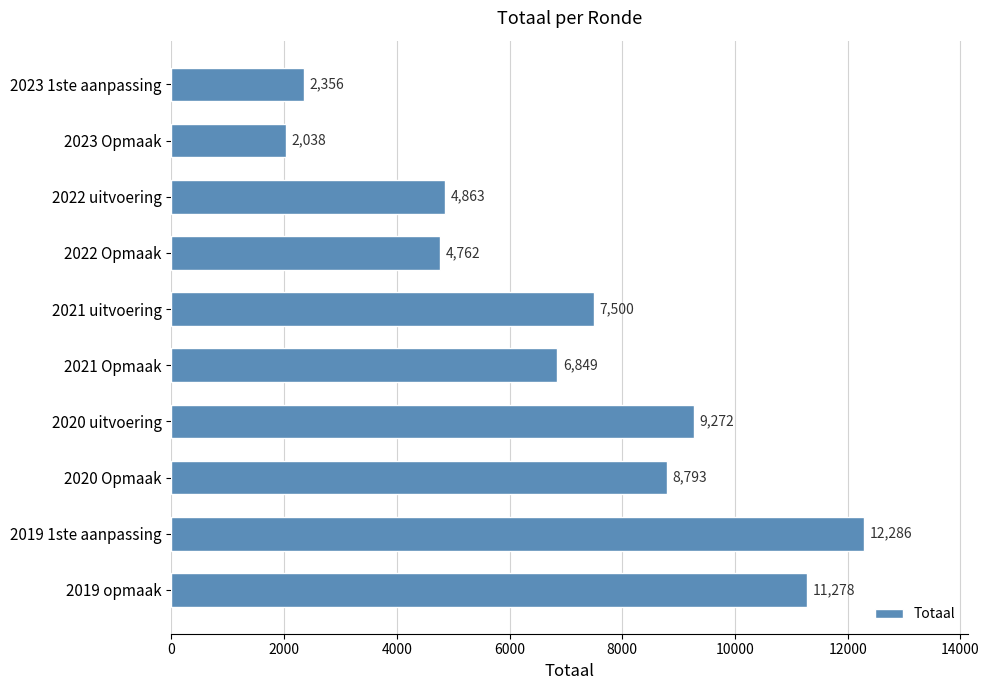

Between 2020 uitvoering and 2023 Opmaak, which is larger?

2020 uitvoering